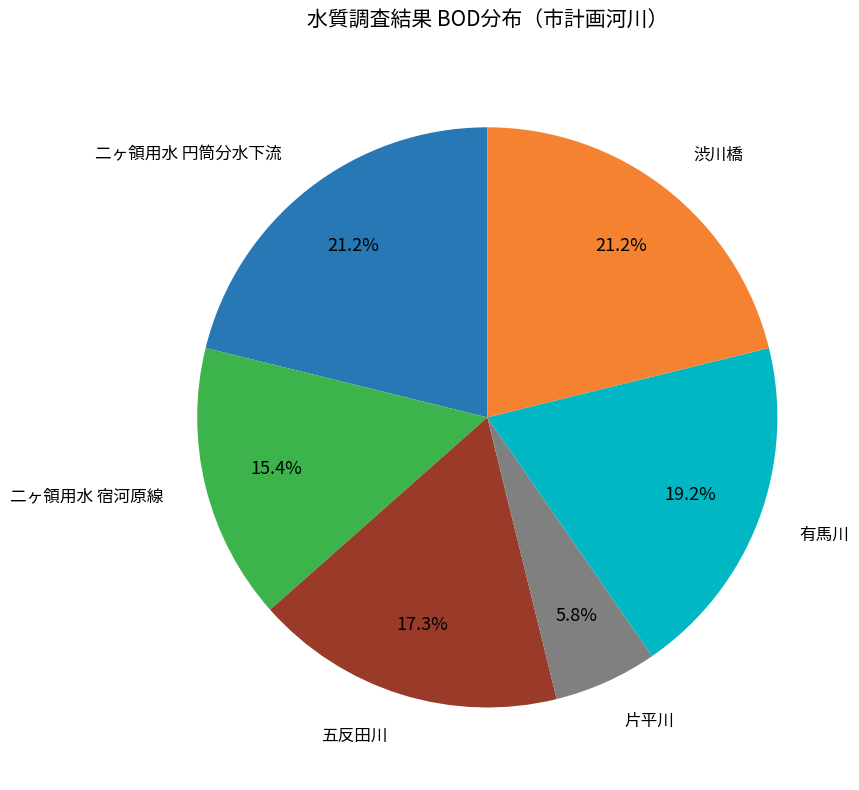

Does any single category account for the majority?

No